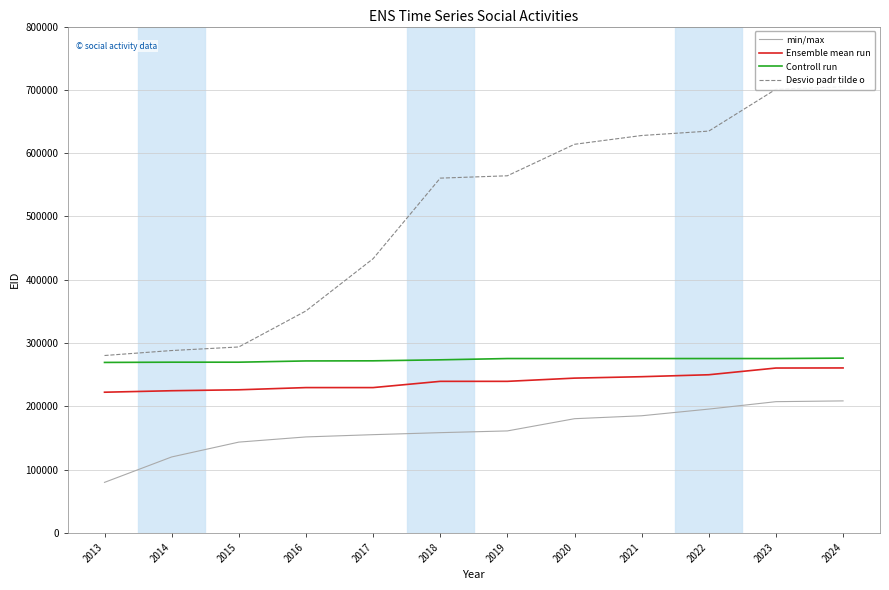

What is the minimum value shown in the chart?

79809